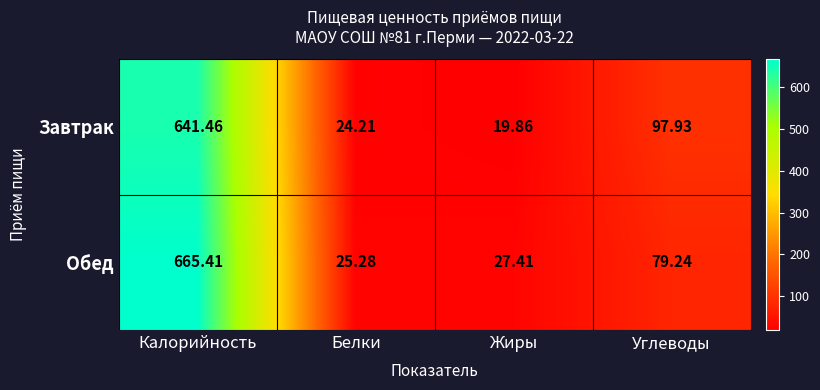

List the series in order of their peak value, highest first.

Обед, Завтрак